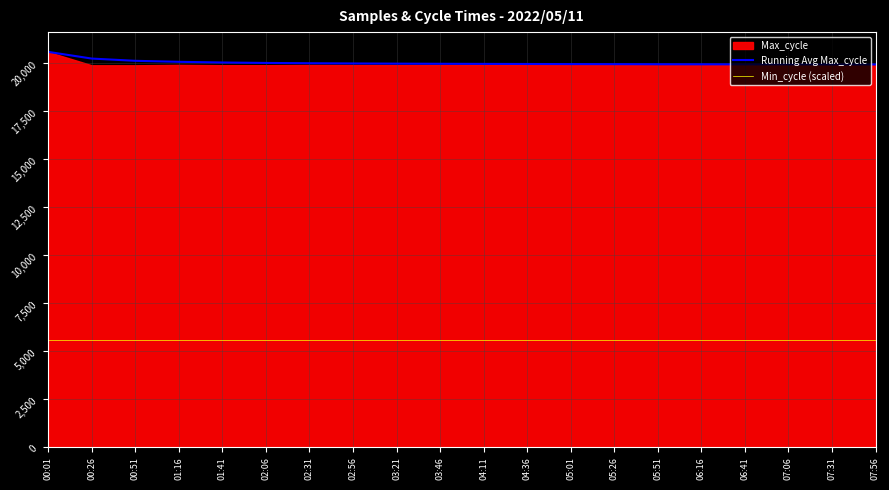

At which label does Min_cycle (scaled) reach its minimum?

00:01